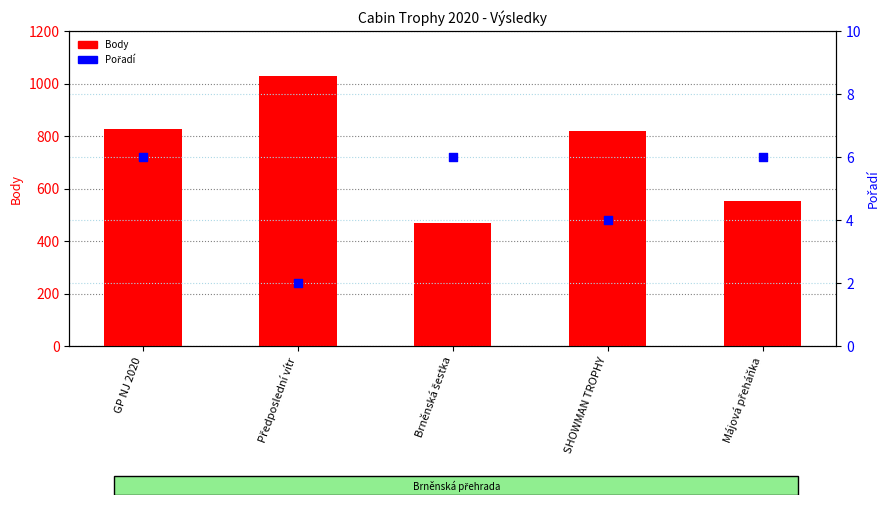

Which series has the largest total across all categories?

Body